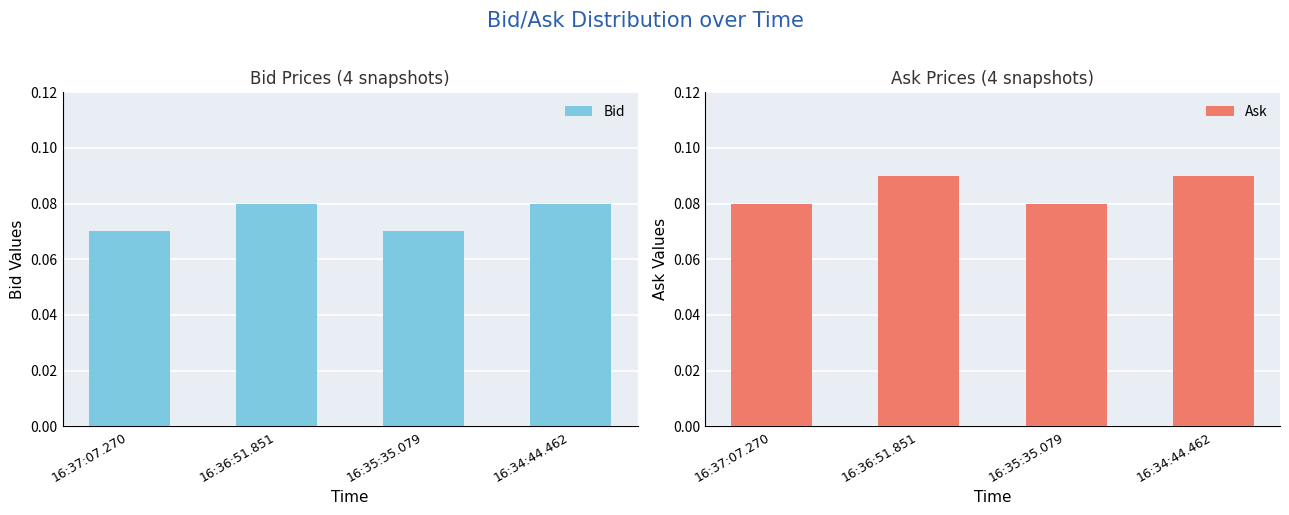

Reading right to left, list all the values displayed in this chart.

Bid: 0.1	0.1	0.1	0.1
Ask: 0.1	0.1	0.1	0.1